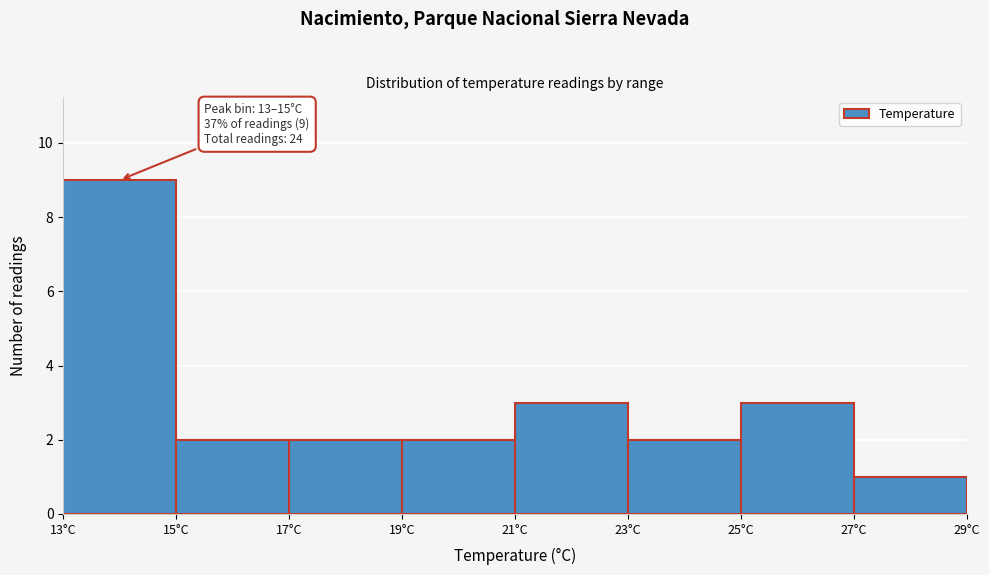

Over which range of the x-axis is the bar tallest?

13 to 15